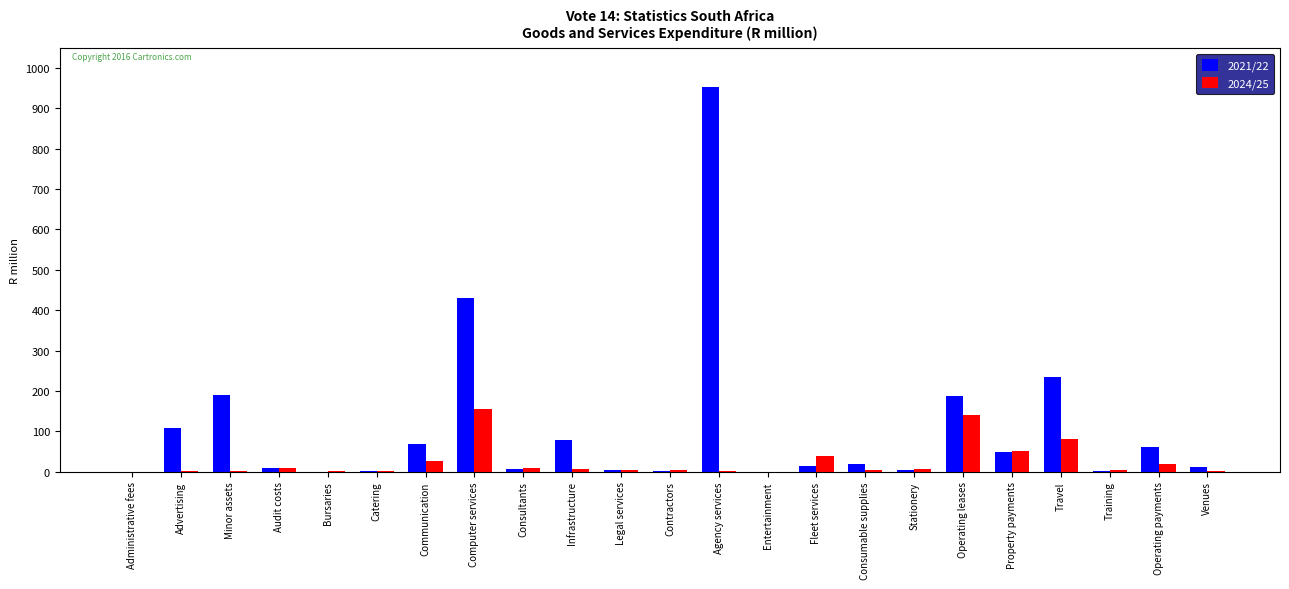

Count the number of data series in this chart.

2